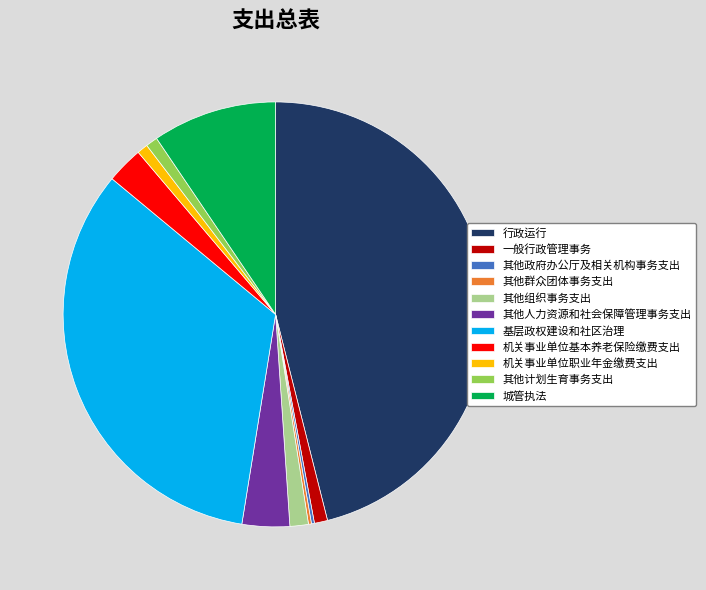

Which slice is the largest?

行政运行